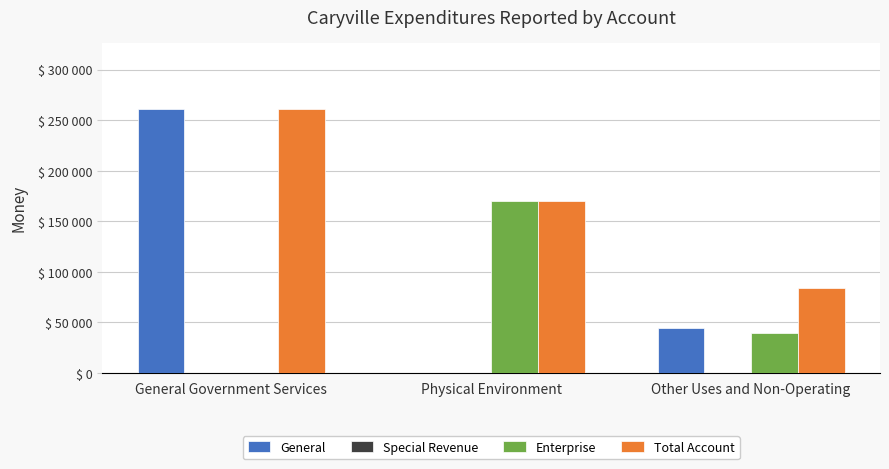

Which series has the widest spread of values?

General